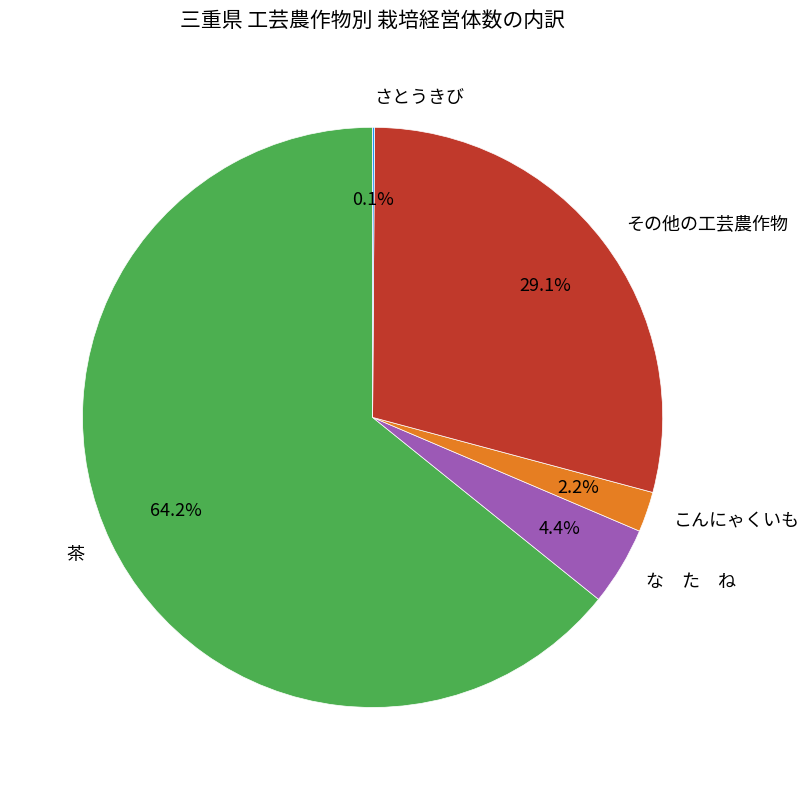

Is the sum of な た ね and こんにゃくいも greater than half?

No